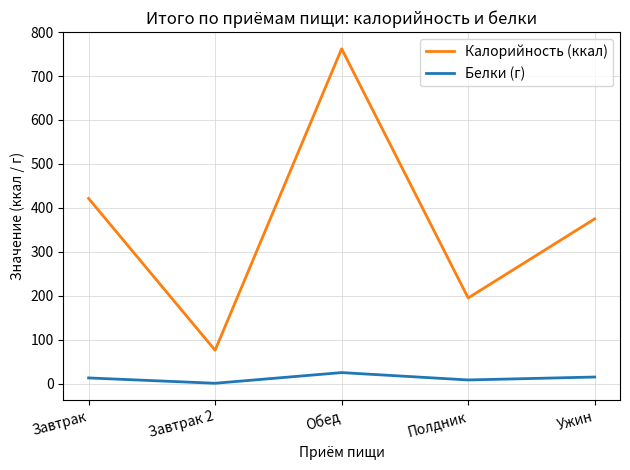

Which series has the largest range (max minus min)?

Калорийность (ккал)